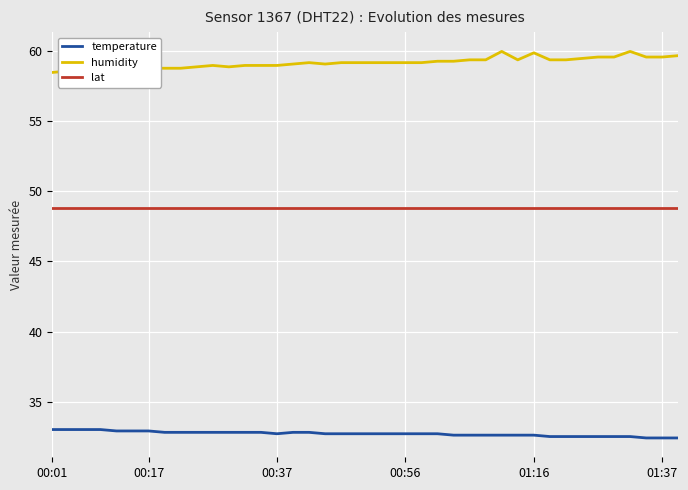

Rank the series by their average value, from lowest to highest.

temperature, lat, humidity